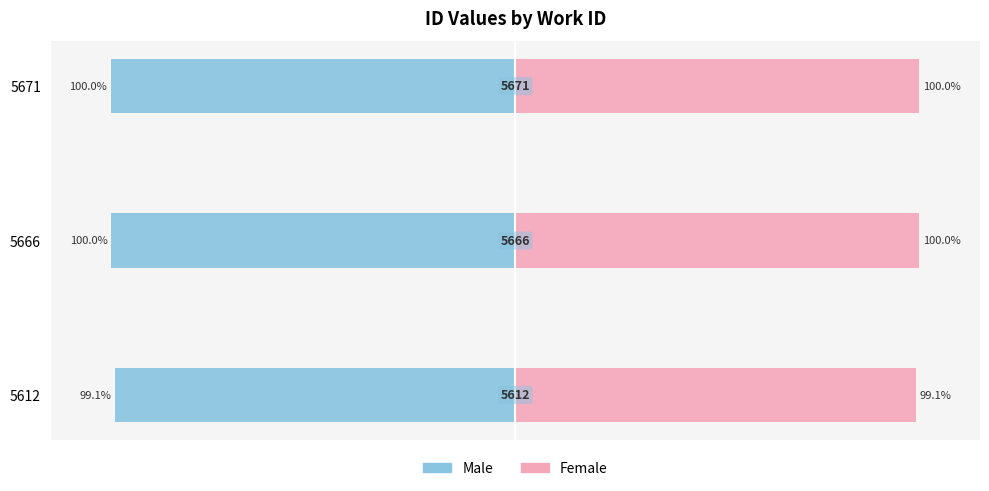

What is the sum of all Male values?

-299.0